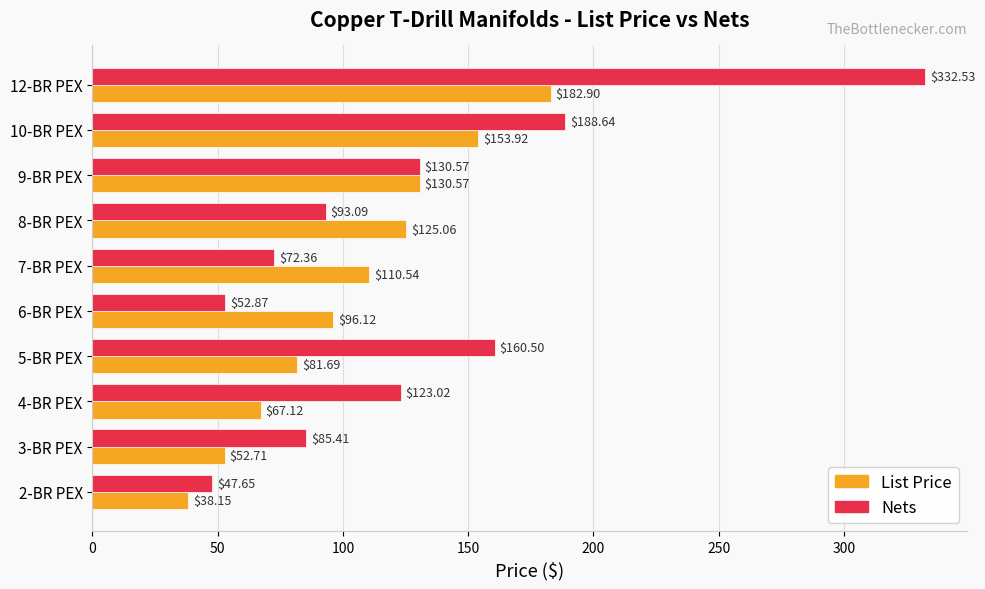

What is the difference between the second highest and second lowest values in the List Price series?

101.2